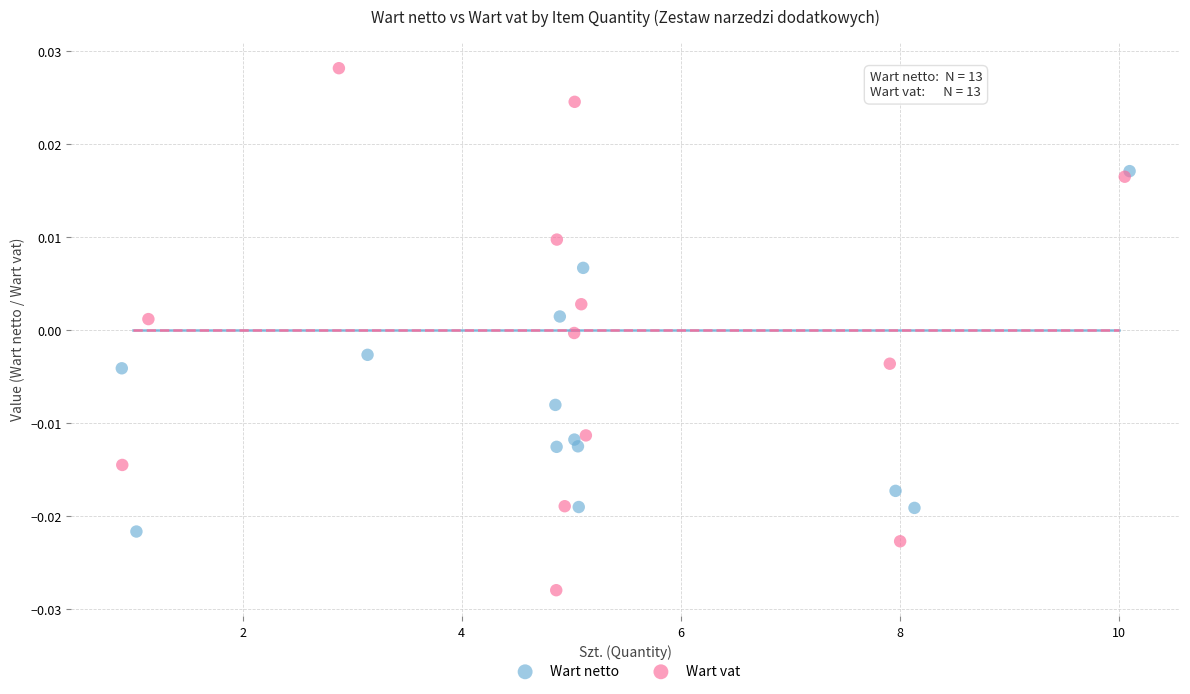

What are all the series names shown in the legend?

Wart netto, Wart vat